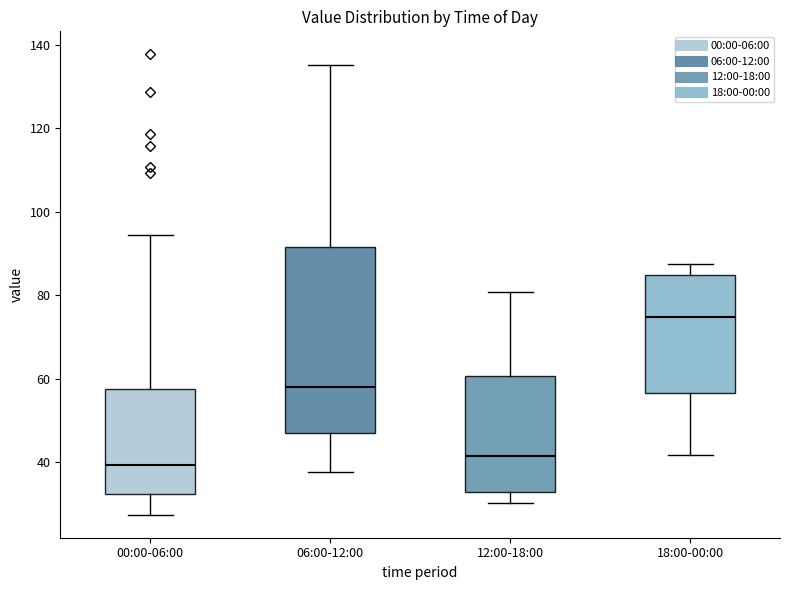

Reading left to right, read every box against the y-axis: the position of its median line, the range the box covers, and the ends of its whiskers. The values are not printed on the chart, so give them approximately, as read against the axis.

00:00-06:00: median 40, box 32 to 58, whiskers 28 to 94
06:00-12:00: median 58, box 46 to 92, whiskers 38 to 136
12:00-18:00: median 42, box 32 to 60, whiskers 30 to 80
18:00-00:00: median 74, box 56 to 84, whiskers 42 to 88